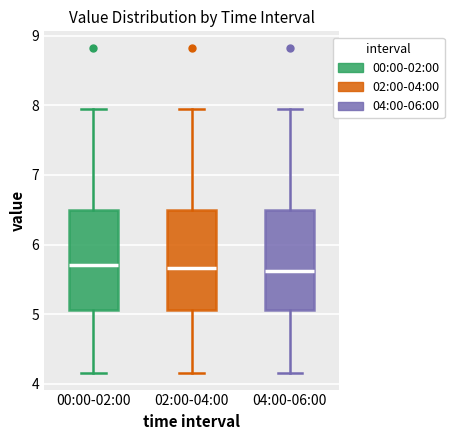

Where does the median line of the box for 02:00-04:00 sit on the y-axis? The values are not printed on the chart, so give them approximately, as read against the axis.

5.7